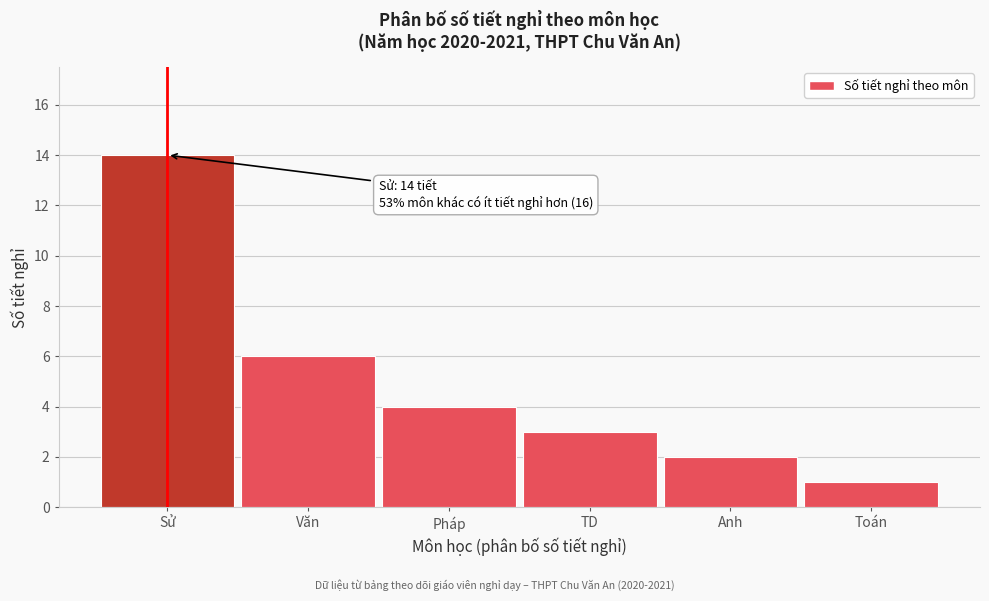

Reading left to right, extract all data points from this chart.

Sử=14	Văn=6	Pháp=4	TD=3	Anh=2	Toán=1